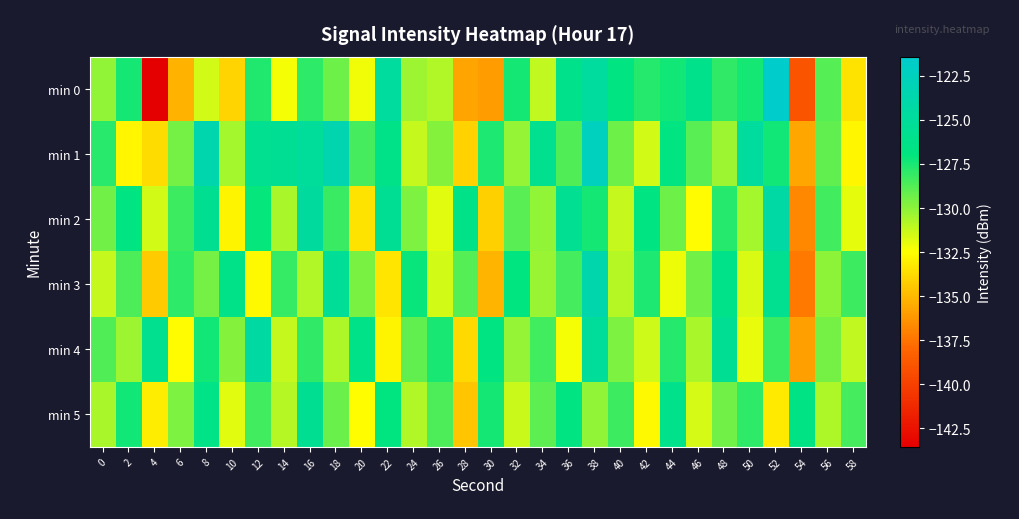

Between 44 and 56, which is larger?

44